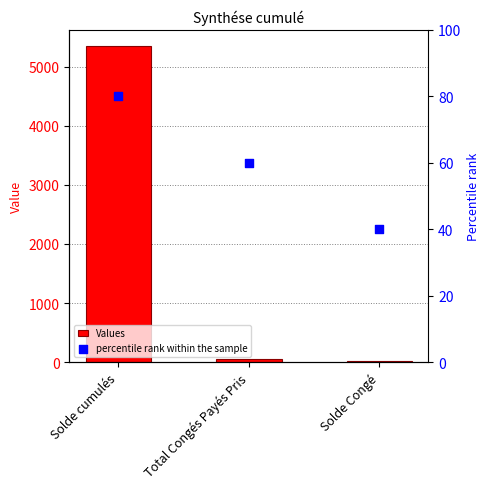

Which series contains the lowest Y value?

Values